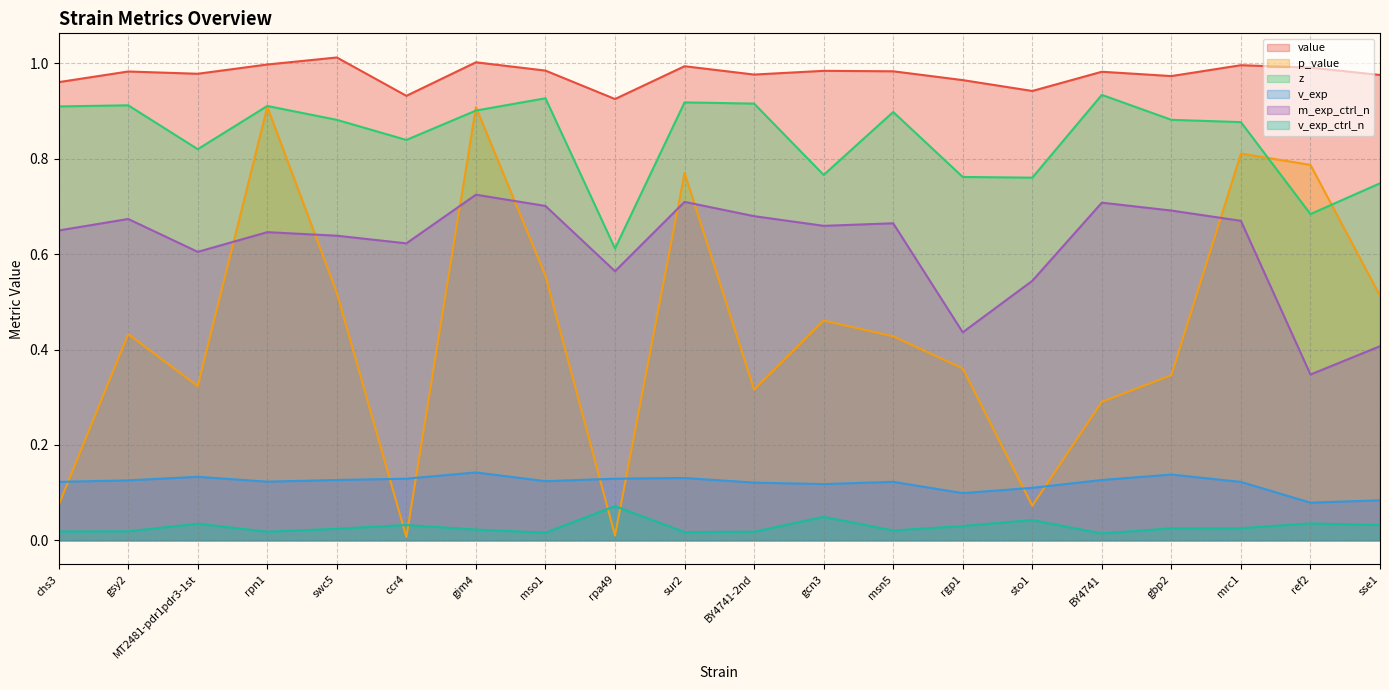

True or false: v_exp has more than 2 points higher than both neighbors.

True